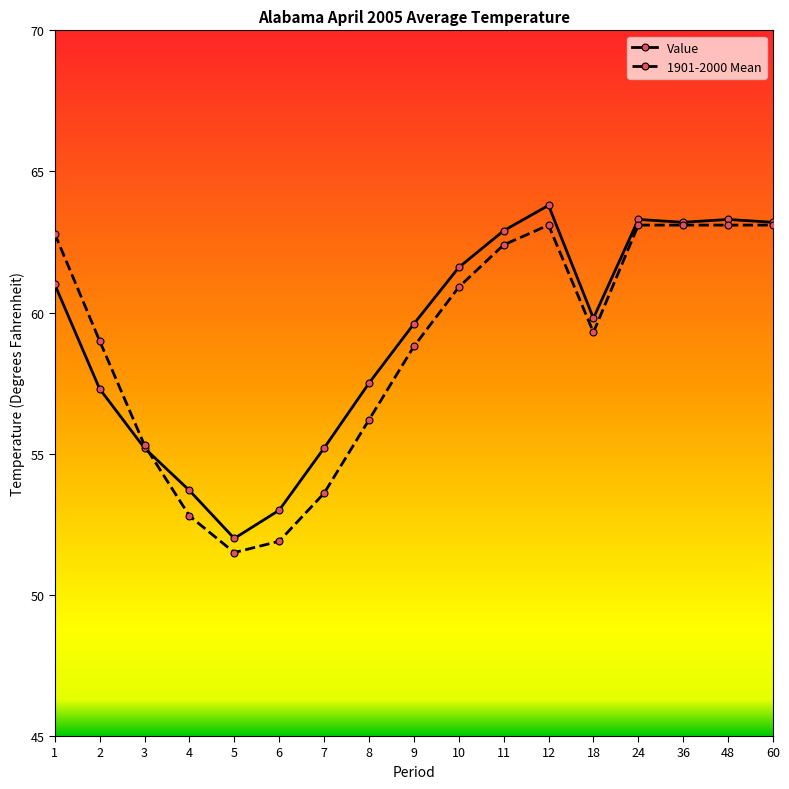

What is the total value across all series at 24?

126.4